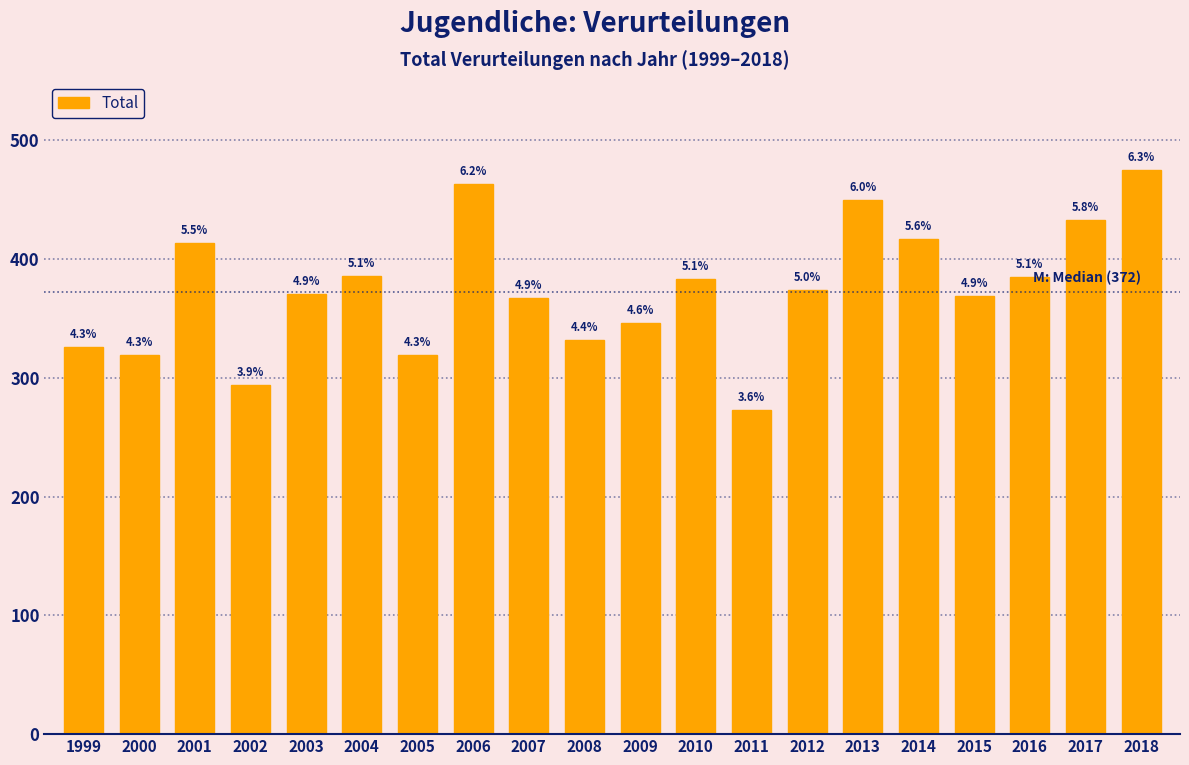

Does the chart contain any negative values?

No